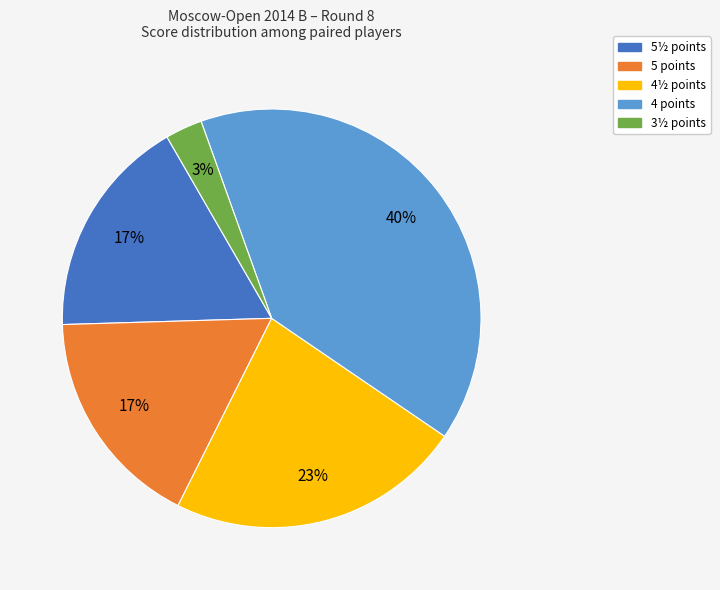

To the nearest percent, what is the difference between the largest and smallest slice percentages?

37%